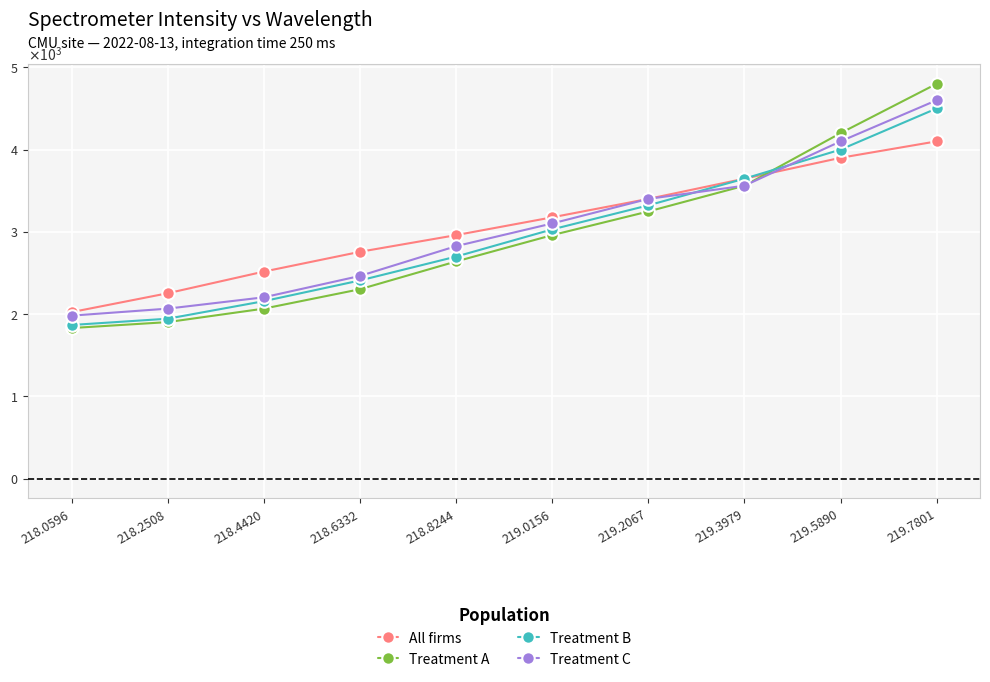

What are all the series names shown in the legend?

All firms, Treatment A, Treatment B, Treatment C